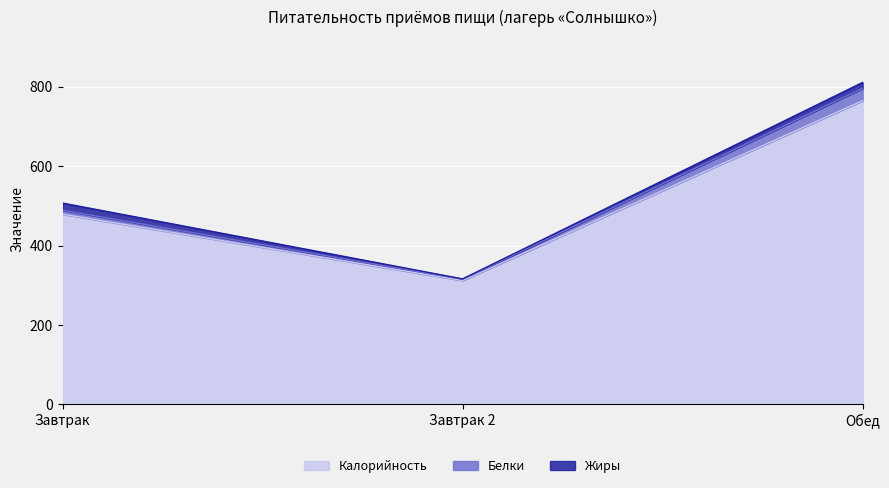

The value of Калорийность at Завтрак is 165. True or false?

False